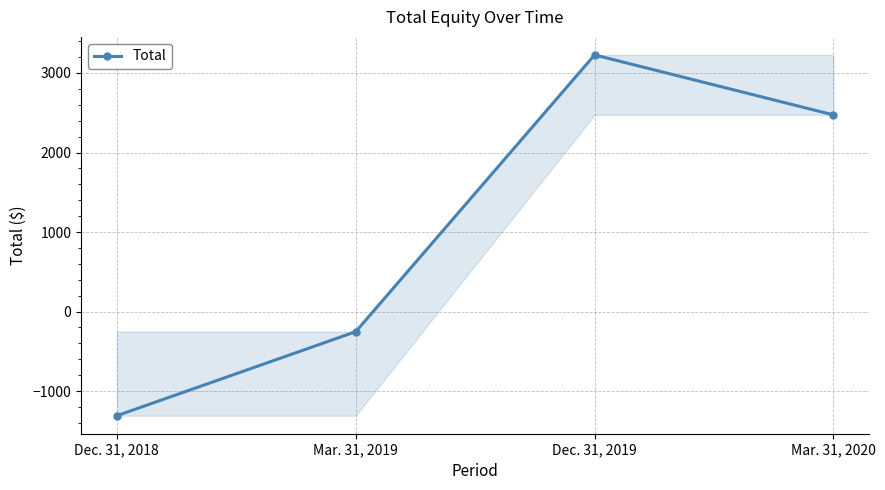

Between Dec. 31, 2018 and Mar. 31, 2019, which is larger?

Mar. 31, 2019